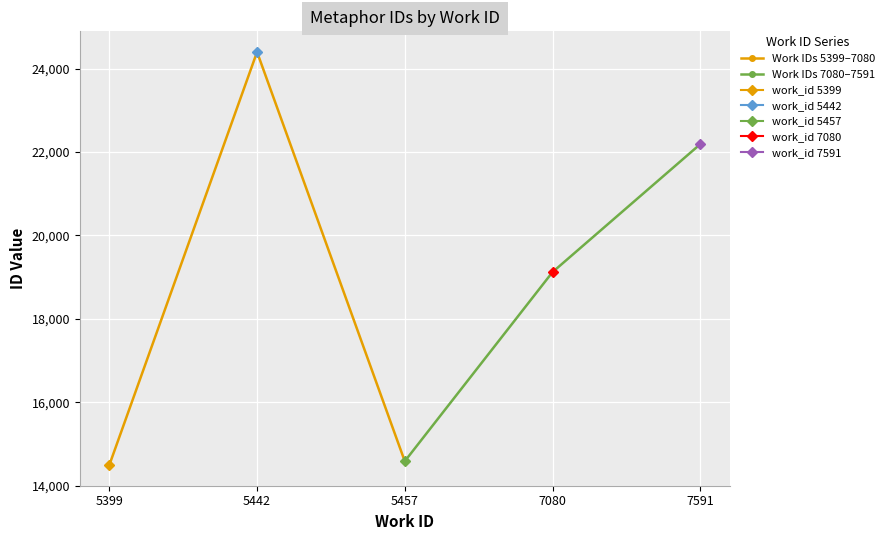

The value of Work IDs 5399–7080 at 5399 is 3032. True or false?

False